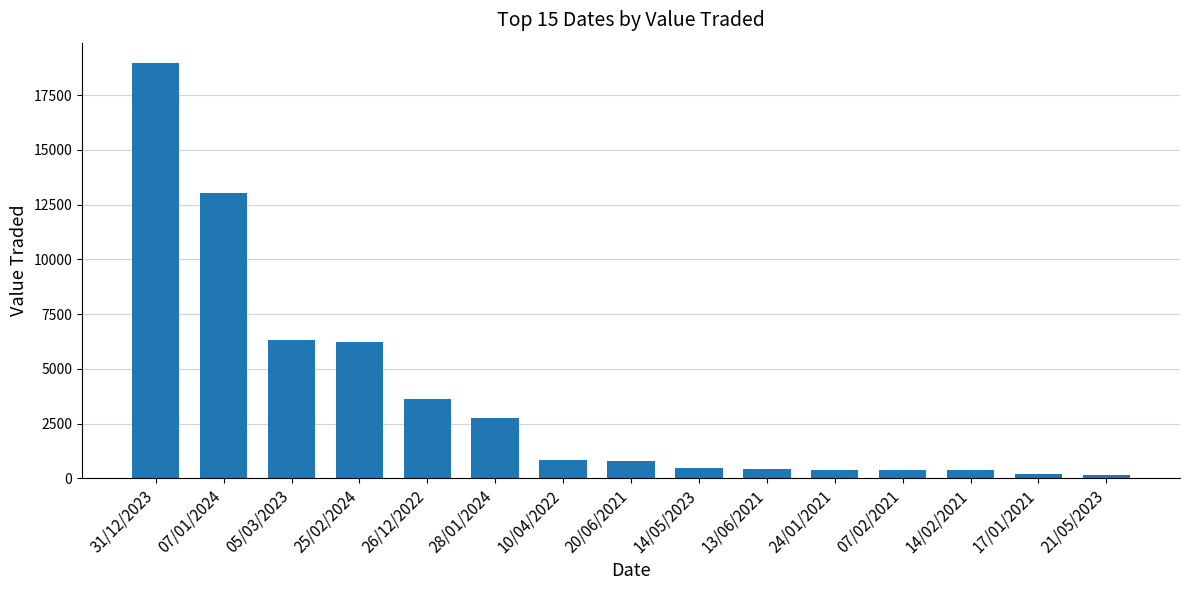

At which label does the data first exceed 811?

31/12/2023